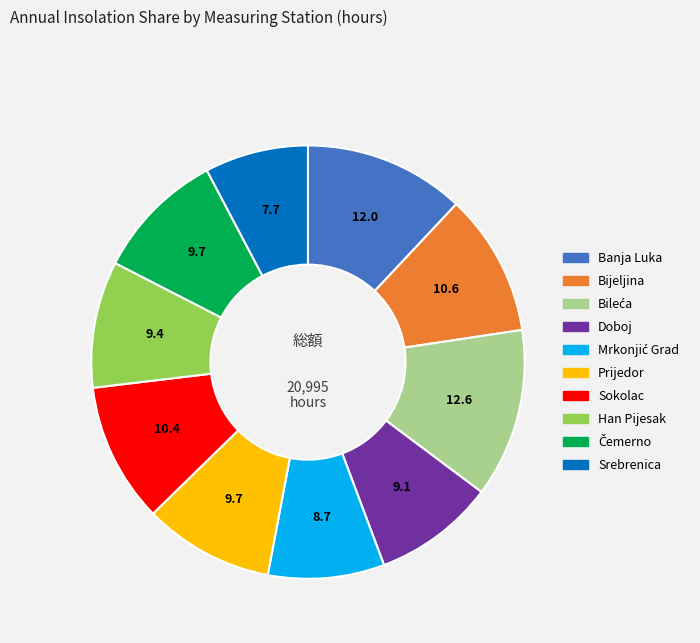

Is it true that Sokolac is 10% of the pie?

True